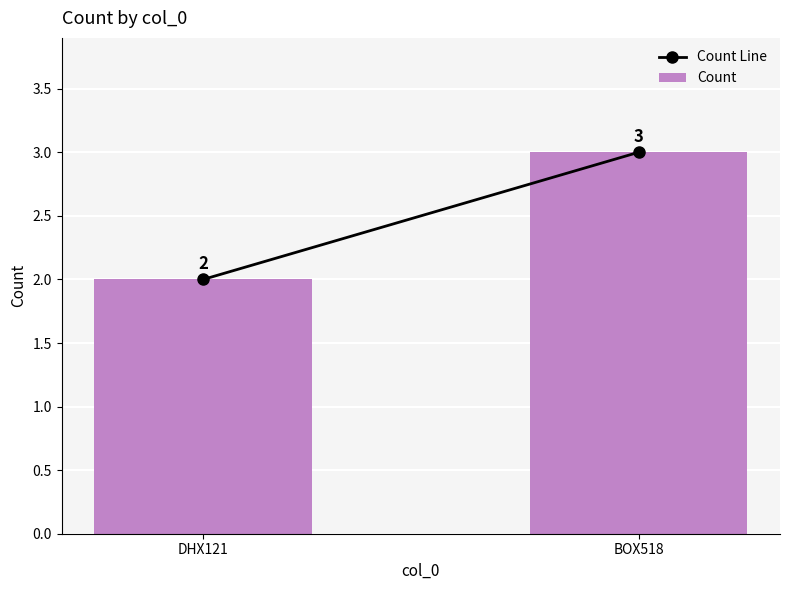

True or false: the data shows 3 at DHX121.

False